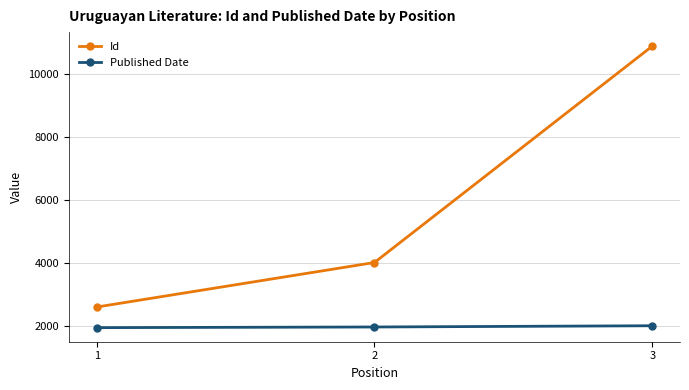

What is the maximum value for Published Date?

2021